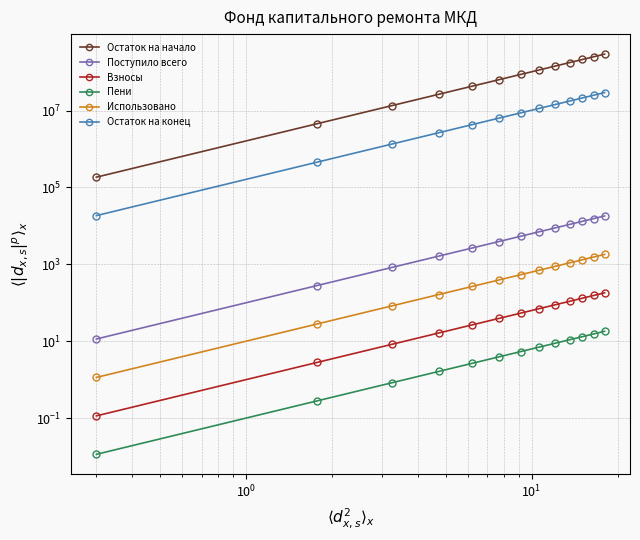

Rank the series by their maximum value, from highest to lowest.

Остаток на начало, Остаток на конец, Поступило всего, Использовано, Взносы, Пени